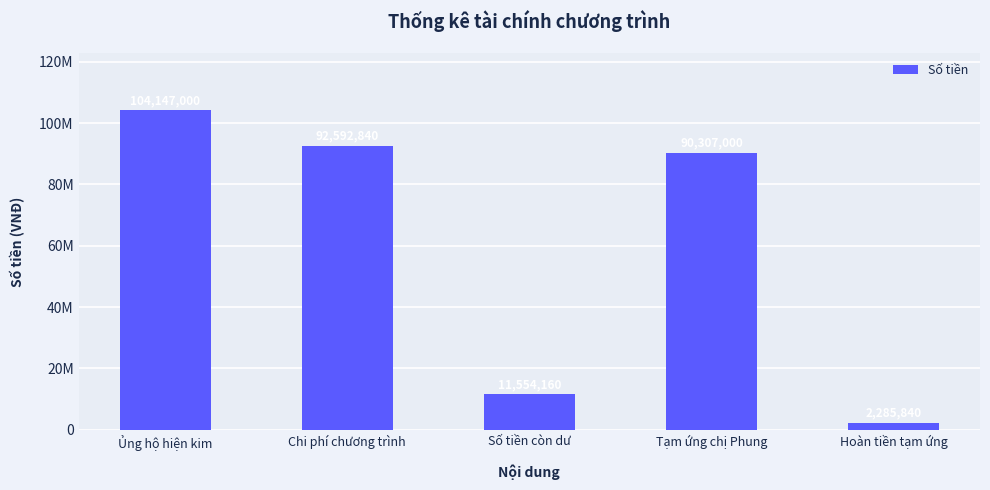

The chart shows a value of 31386910 at Ủng hộ hiện kim. True or false?

False